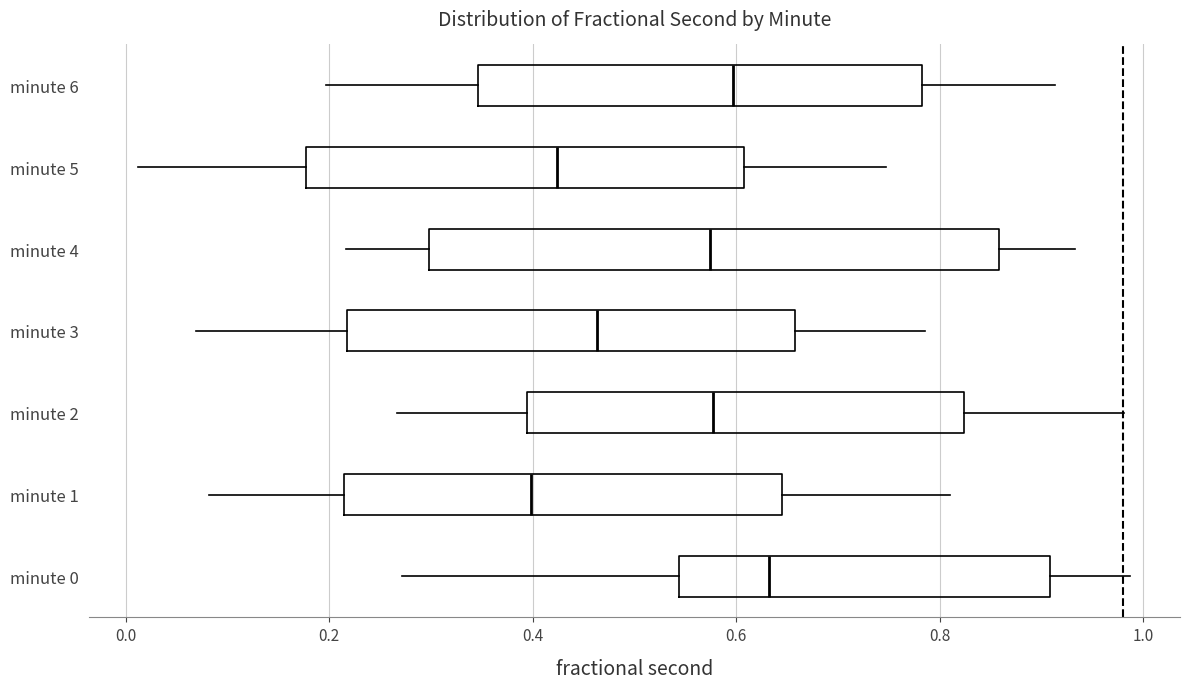

Where is the right edge of the box for minute 1 on the x-axis? The values are not printed on the chart, so give them approximately, as read against the axis.

0.64